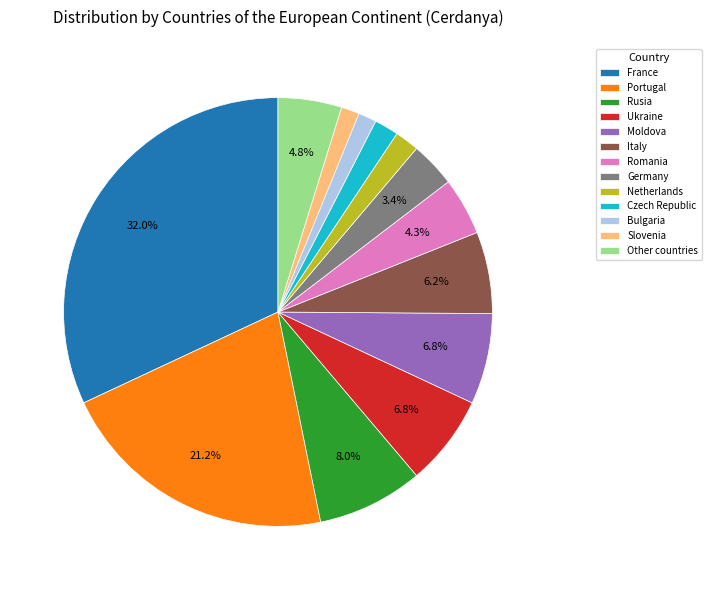

To the nearest percent, what portion does Czech Republic represent?

2%